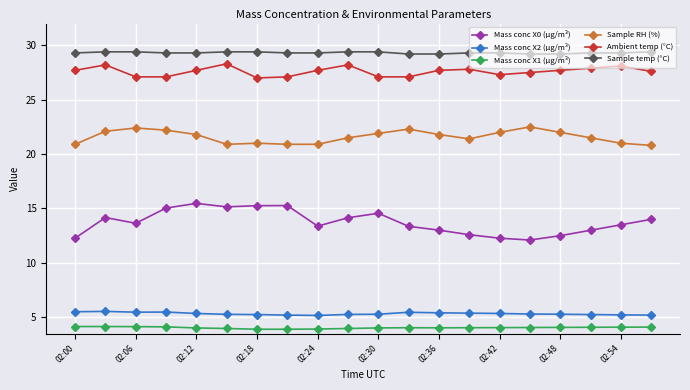

What is the difference between the second highest and minimum values in the Sample RH (%) series?

1.6